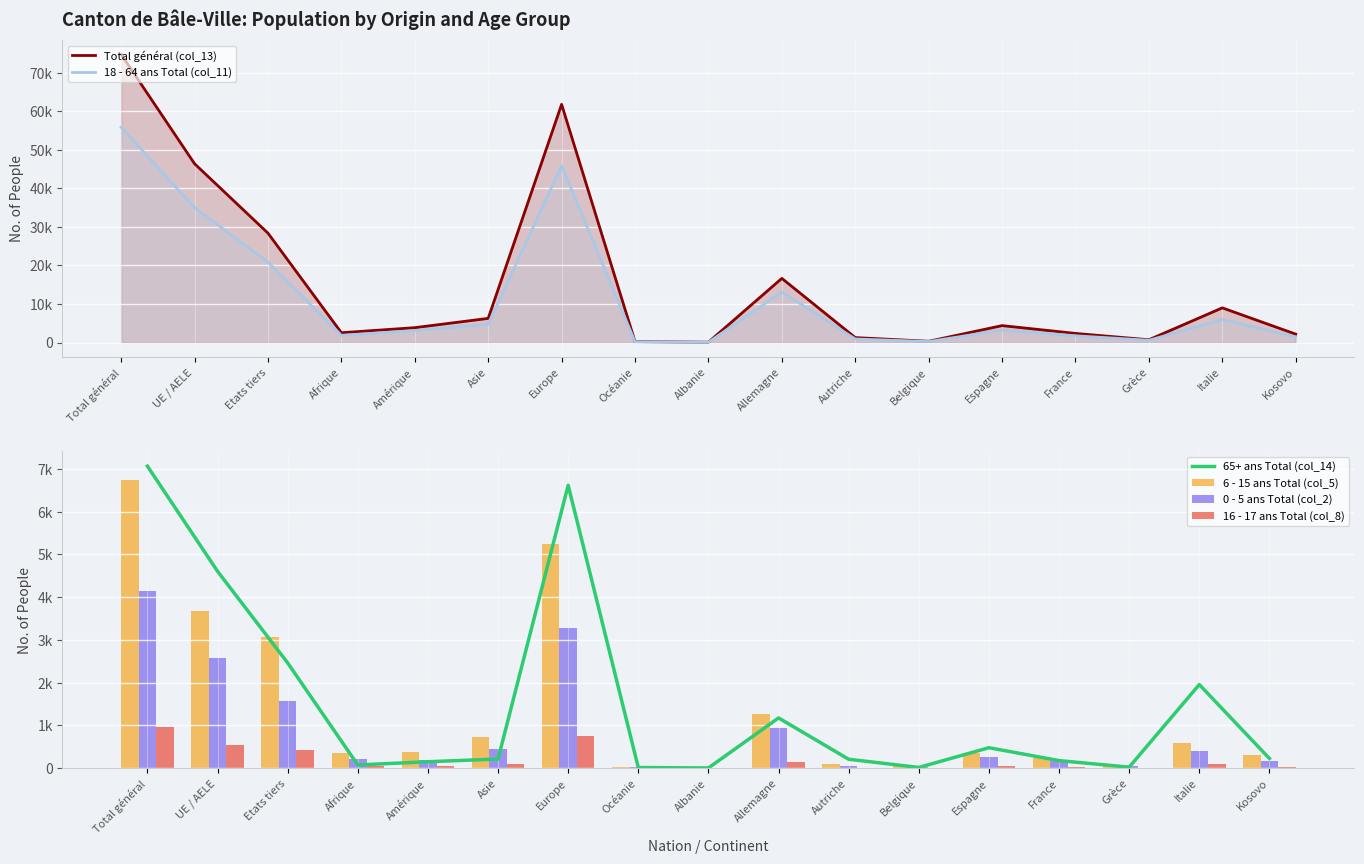

Reading right to left, list all the values displayed in this chart.

Total général (col_13): Kosovo=2170	Italie=8984	Grèce=714	France=2357	Espagne=4380	Belgique=320	Autriche=1279	Allemagne=16633	Albanie=83	Océanie=240	Europe=61757	Asie=6254	Amérique=3849	Afrique=2536	Etats tiers=28362	UE / AELE=46367	Total général=74729
18 - 64 ans Total (col_11): Kosovo=1442	Italie=5959	Grèce=578	France=1744	Espagne=3235	Belgique=245	Autriche=915	Allemagne=13101	Albanie=69	Océanie=185	Europe=45868	Asie=4760	Amérique=3082	Afrique=1861	Etats tiers=20832	UE / AELE=34983	Total général=55815
65+ ans Total (col_14): Kosovo=224	Italie=1954	Grèce=21	France=174	Espagne=476	Belgique=14	Autriche=206	Allemagne=1173	Albanie=2	Océanie=12	Europe=6619	Asie=211	Amérique=148	Afrique=72	Etats tiers=2461	UE / AELE=4605	Total général=7066
6 - 15 ans Total (col_5): Kosovo=299	Italie=575	Grèce=53	France=231	Espagne=356	Belgique=40	Autriche=93	Allemagne=1275	Albanie=9	Océanie=27	Europe=5239	Asie=734	Amérique=372	Afrique=344	Etats tiers=3067	UE / AELE=3669	Total général=6736
0 - 5 ans Total (col_2): Kosovo=173	Italie=405	Grèce=57	France=173	Espagne=254	Belgique=15	Autriche=54	Allemagne=934	Albanie=2	Océanie=14	Europe=3277	Asie=444	Amérique=192	Afrique=218	Etats tiers=1581	UE / AELE=2571	Total général=4152
16 - 17 ans Total (col_8): Kosovo=32	Italie=91	Grèce=5	France=35	Espagne=59	Belgique=6	Autriche=11	Allemagne=150	Albanie=1	Océanie=2	Europe=754	Asie=105	Amérique=55	Afrique=41	Etats tiers=421	UE / AELE=539	Total général=960